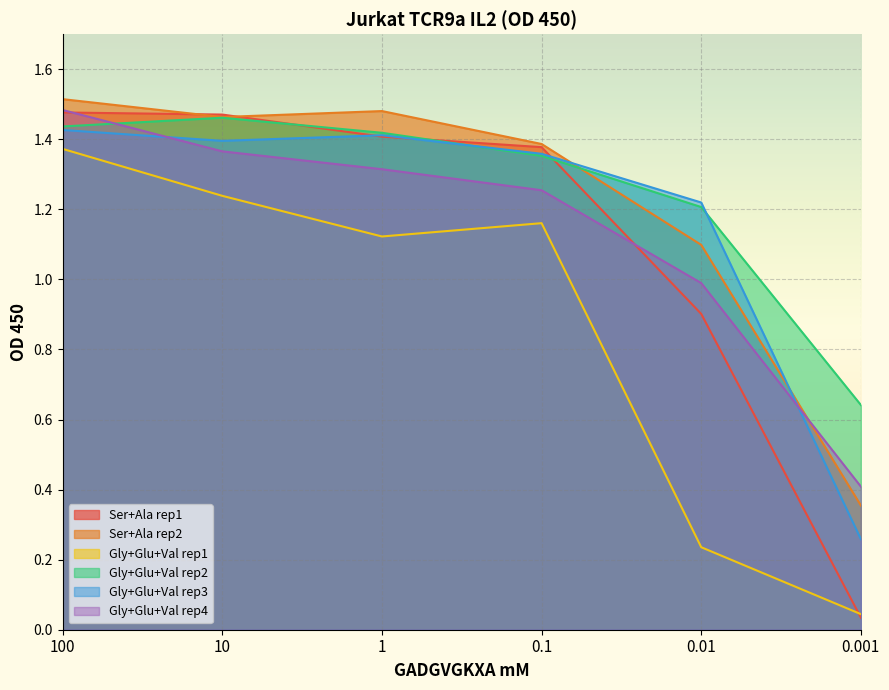

What value does the Ser+Ala rep1 series have at 0.01?

0.9